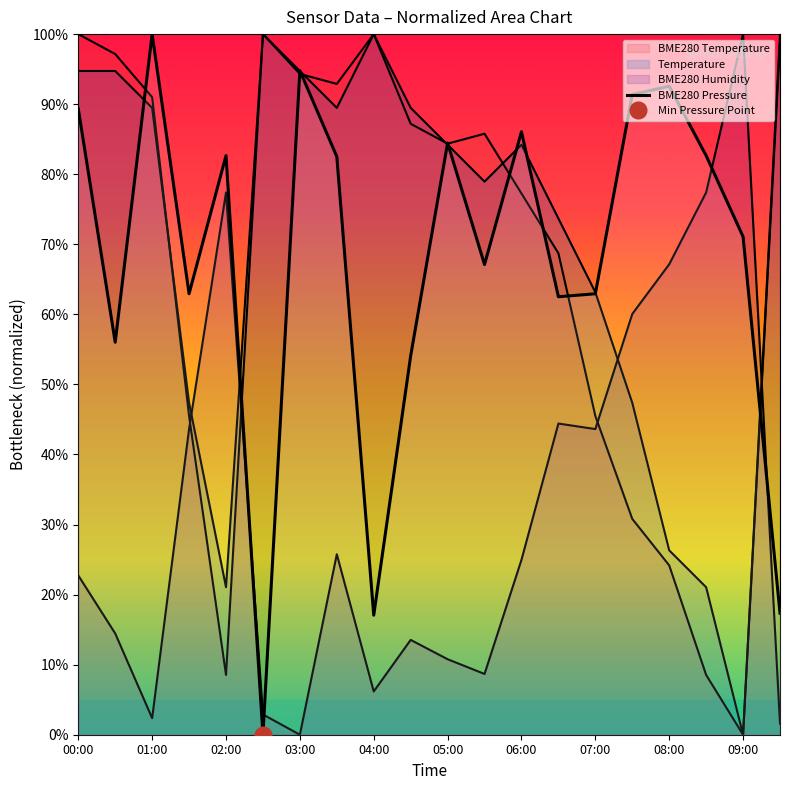

Between 09:00 and 17, which is larger?

17